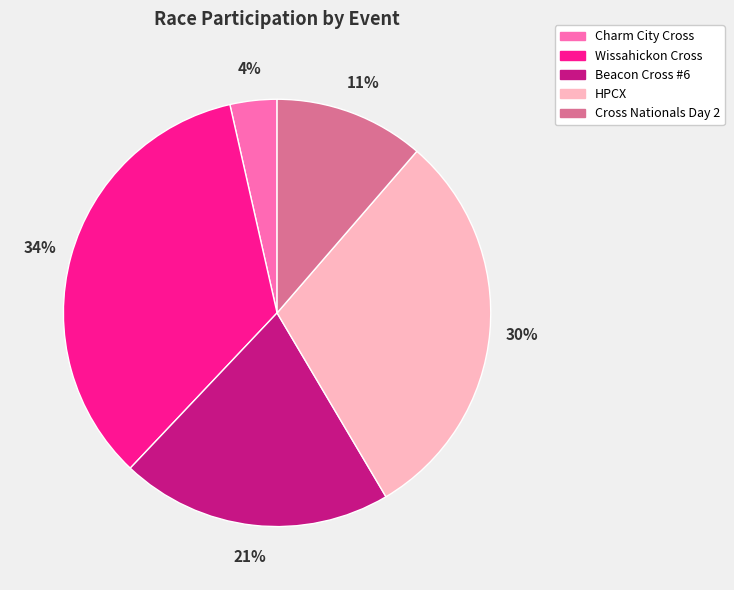

Which category has the smallest portion of the pie?

Charm City Cross